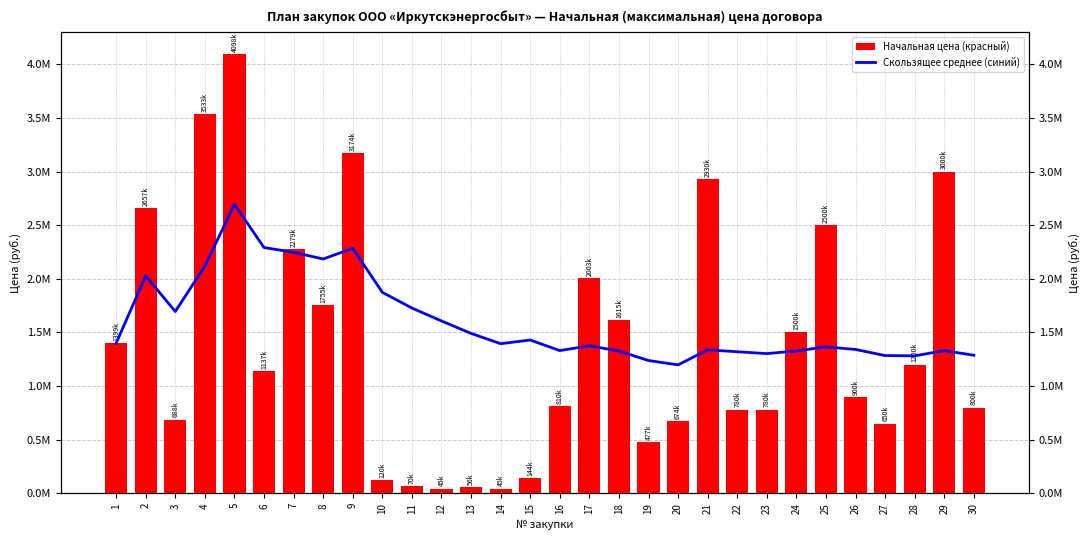

Which series has the largest total across all categories?

Скользящее среднее